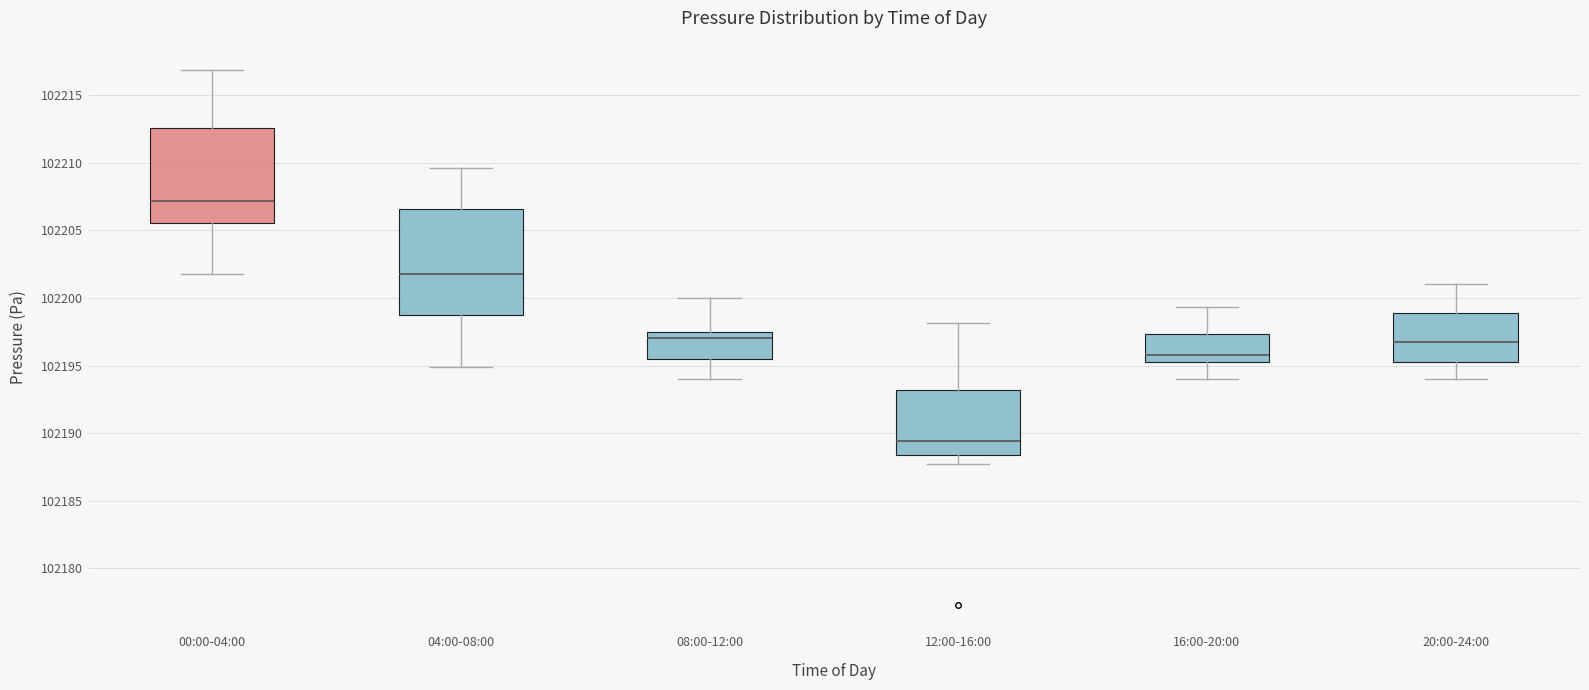

Which box's median line is the highest?

00:00-04:00